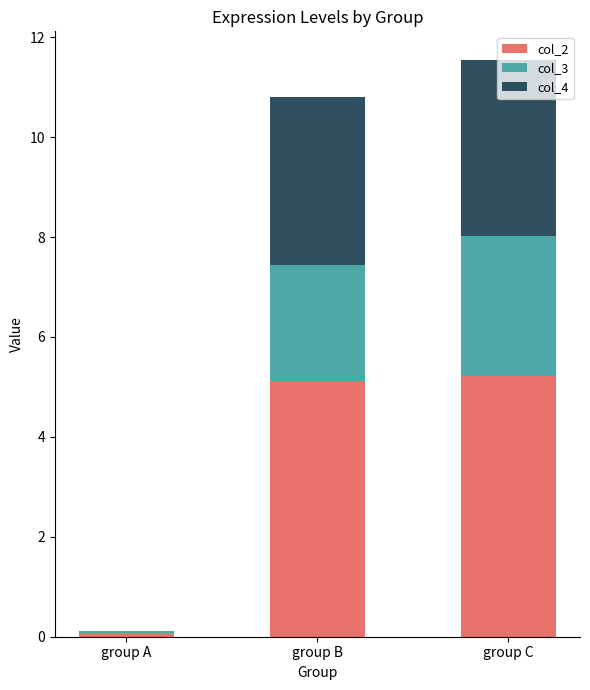

The col_2 series shows 1.1 at group B. True or false?

False